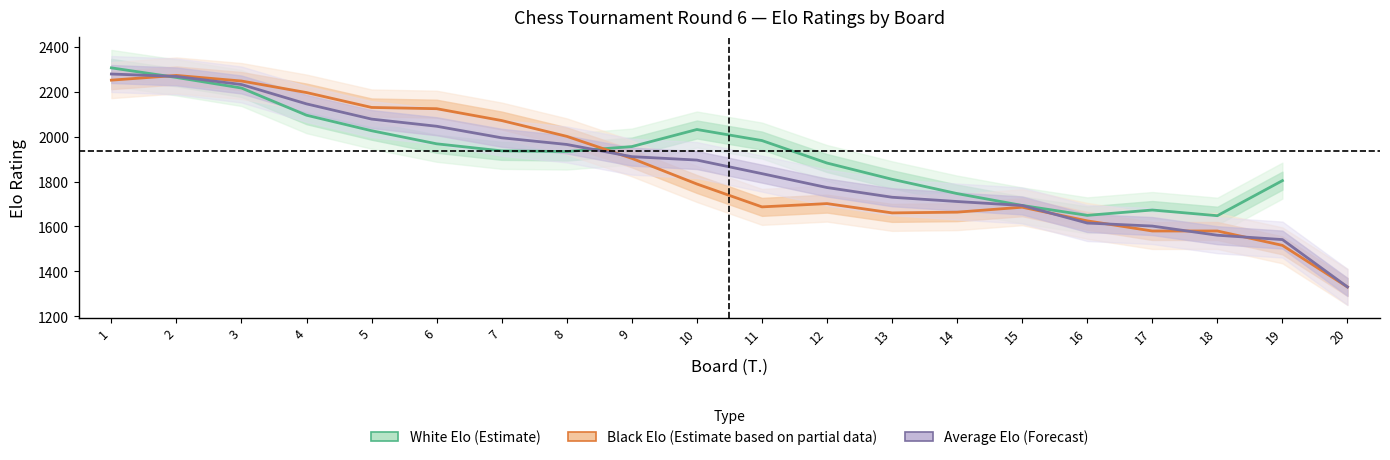

How many interior local valleys does the Black Elo (Estimate based on partial data) series have?

2